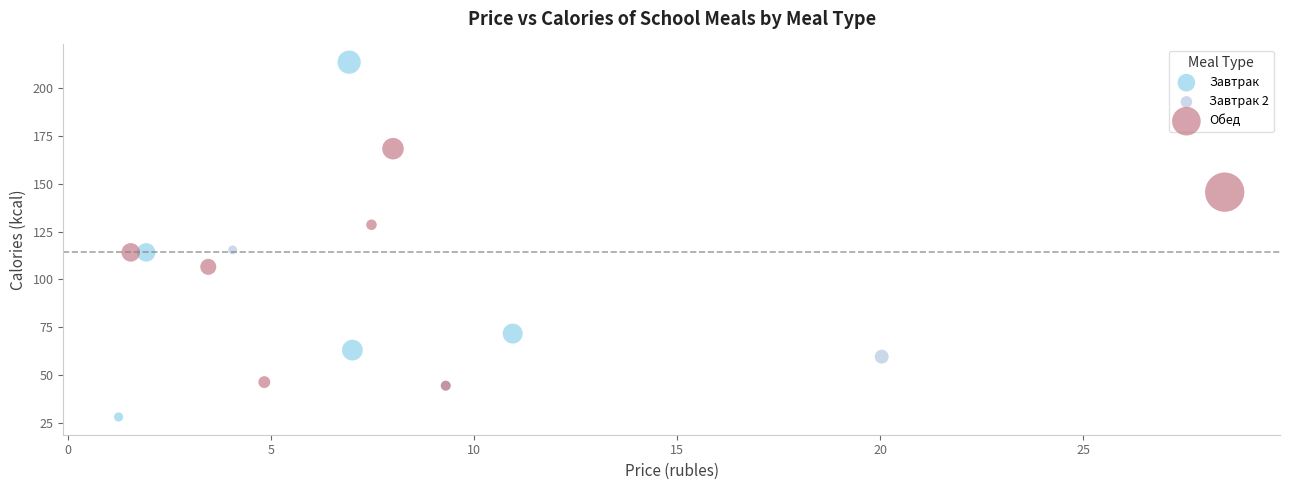

Which series has the widest spread of Y values?

Завтрак